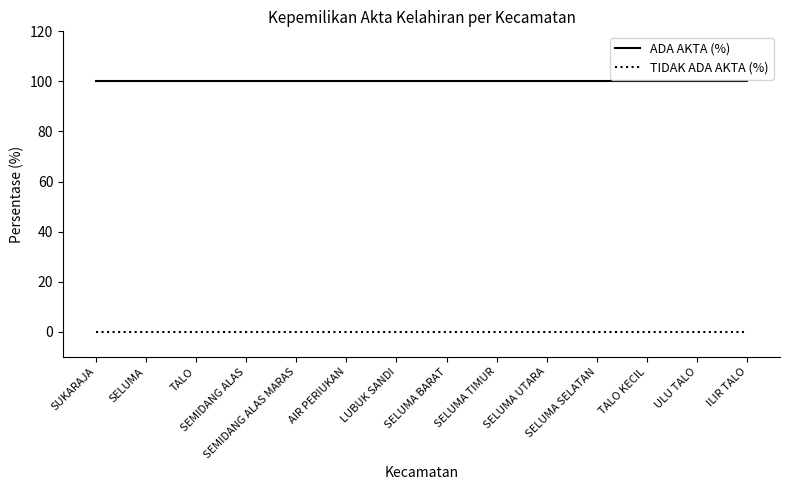

Which series has the largest total across all categories?

ADA AKTA (%)